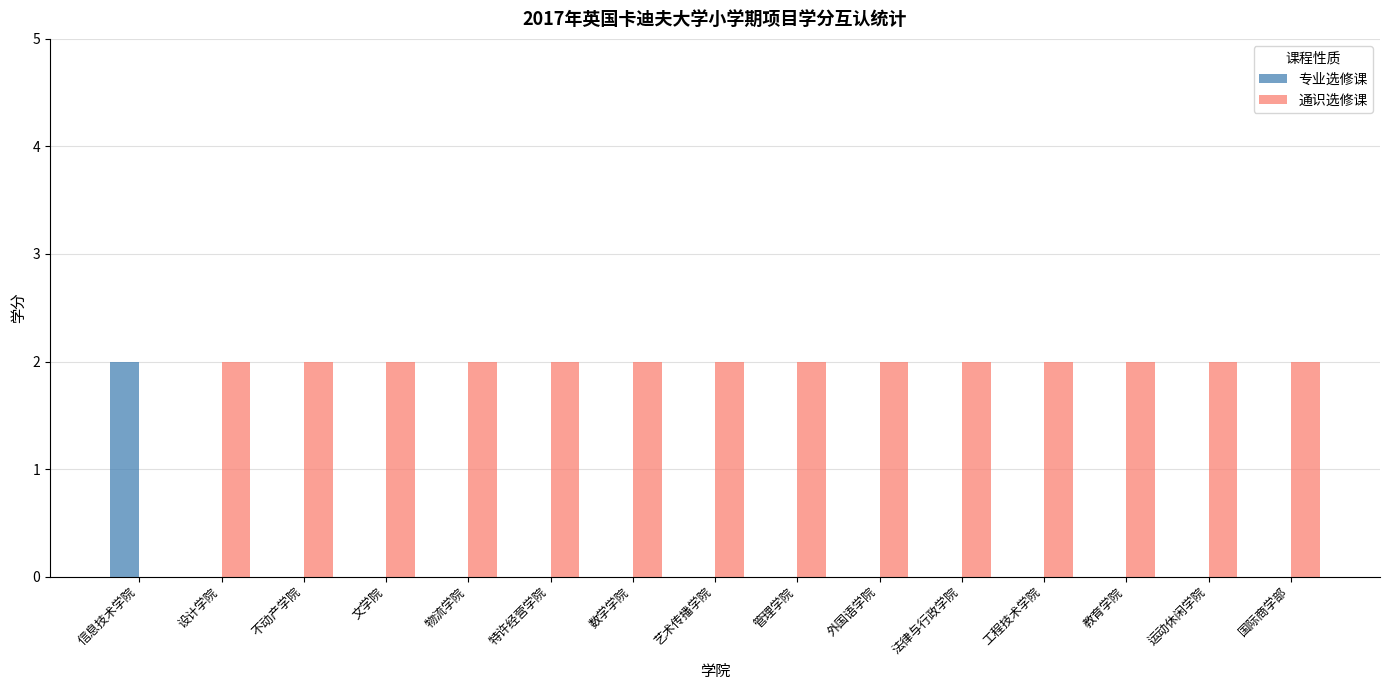

What is the sum of the 通识选修课 values at 运动休闲学院 and 文学院?

4